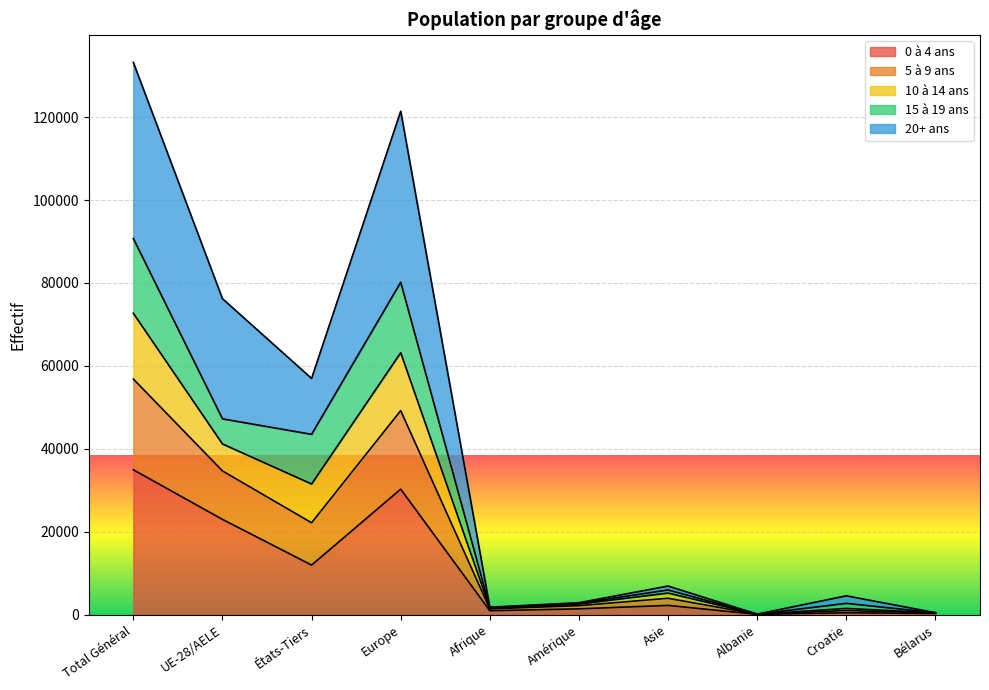

Is the value of 0 à 4 ans at Total Général greater than the value of 20+ ans at Croatie?

Yes